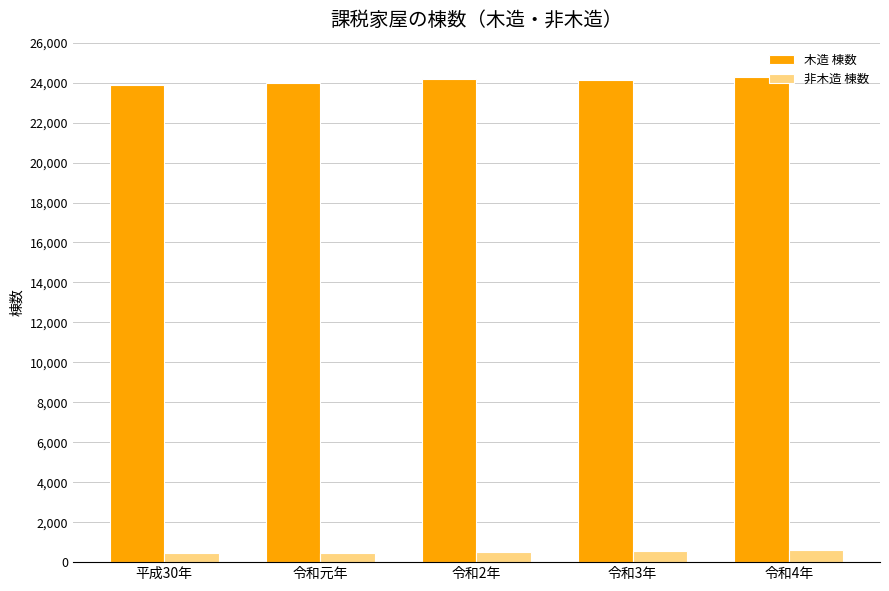

What is the total value across all series at 令和2年?

24720